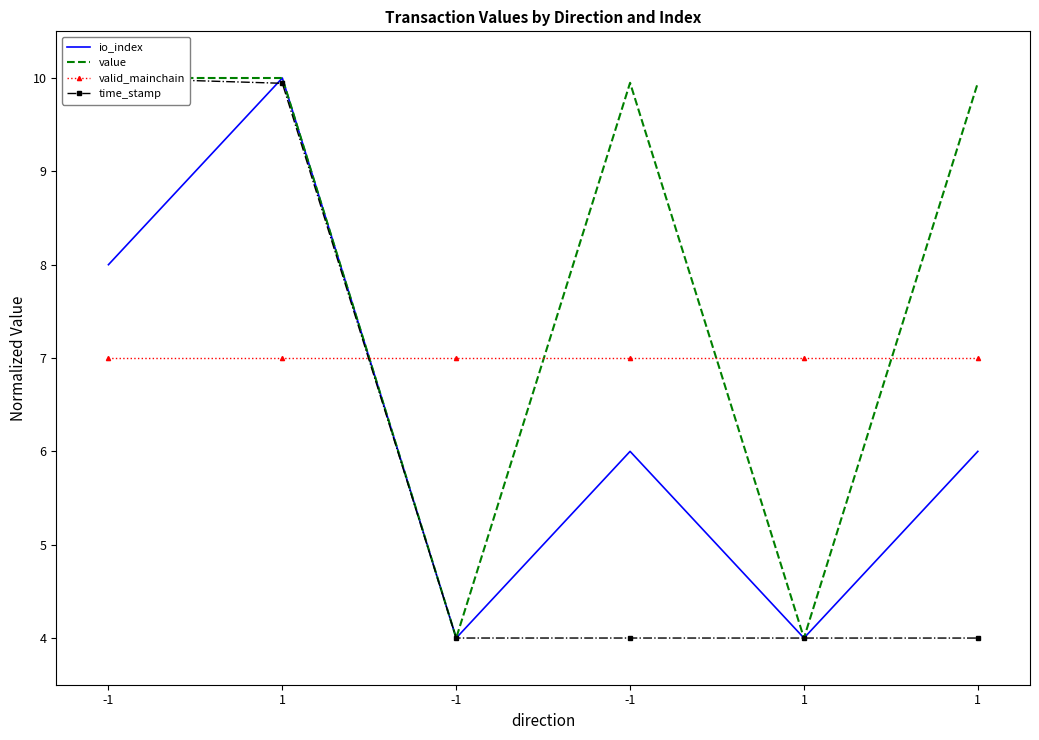

Rank the categories by valid_mainchain value from lowest to highest.

-1, 1, -1, -1, 1, 1